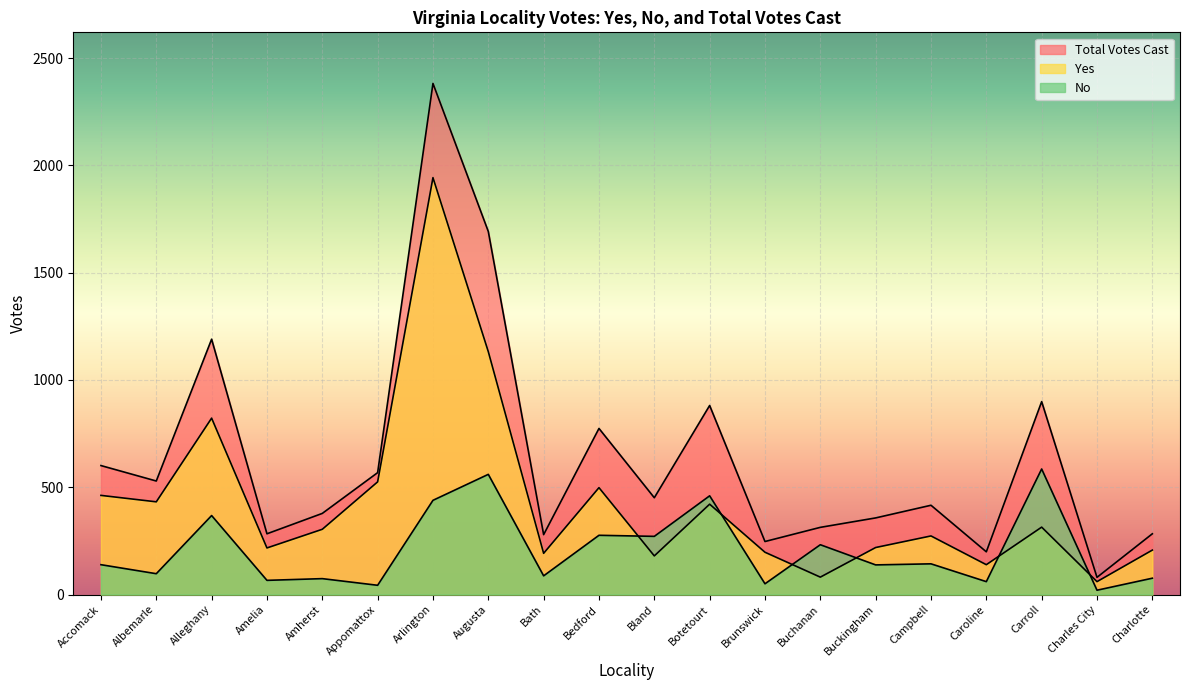

Which series has the widest spread of values?

Total Votes Cast